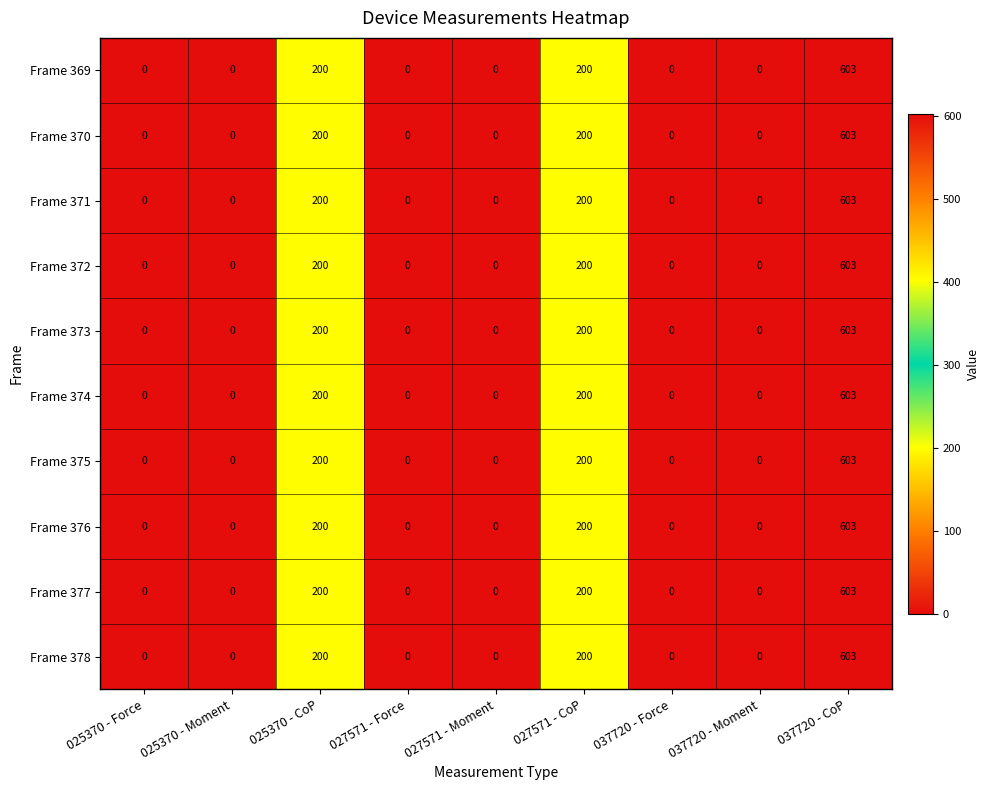

True or false: Frame 374 has a value of -211 at 027571 - Force.

False